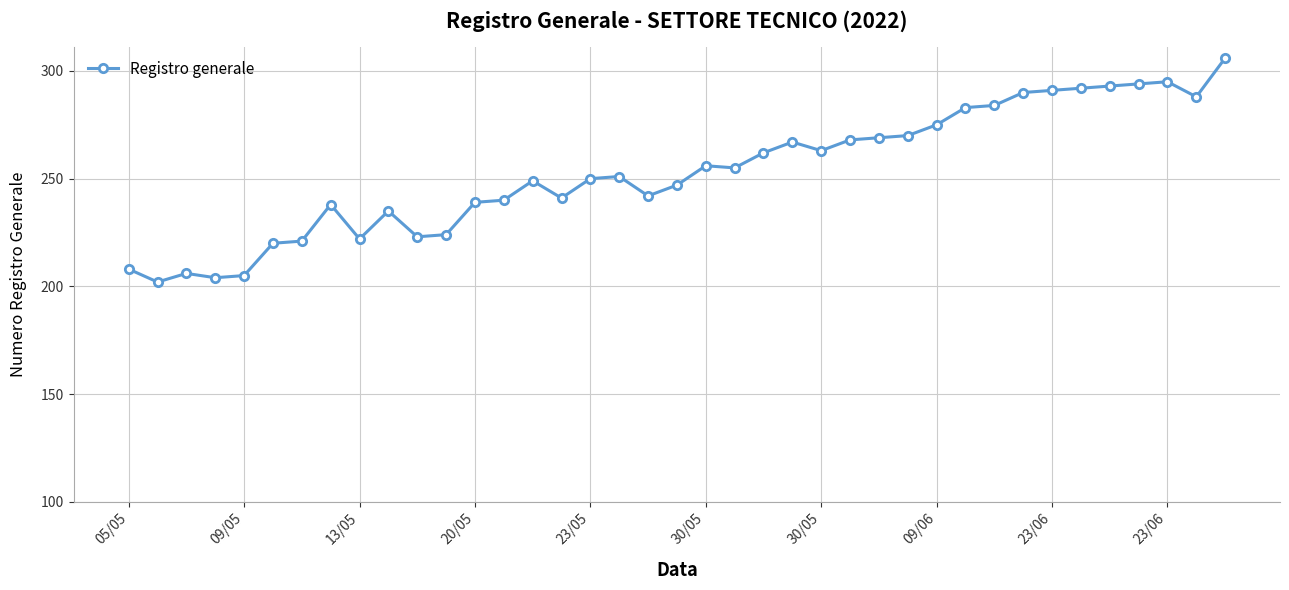

What is the smallest value displayed?

202